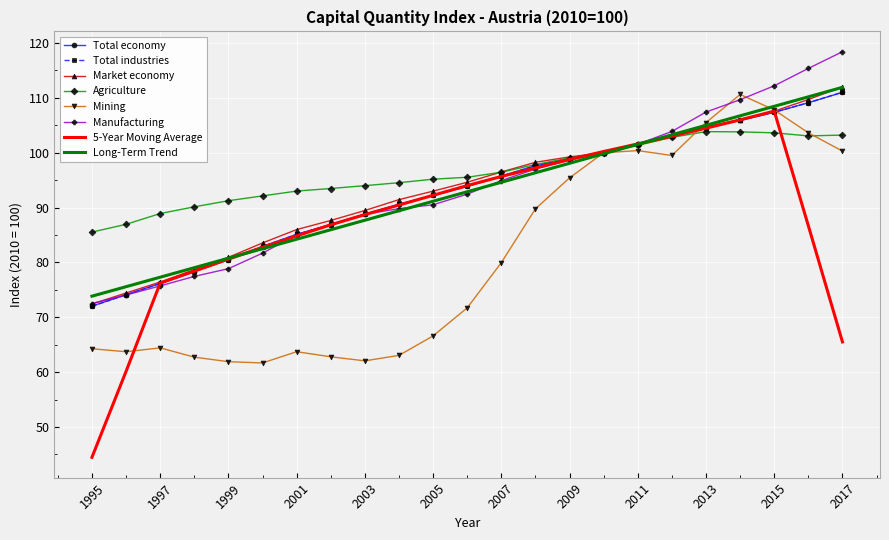

Which series has the largest range (max minus min)?

5-Year Moving Average